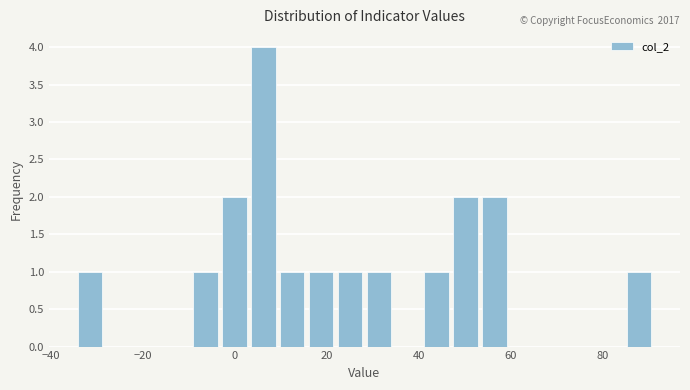

Read against the x-axis, roughly where is the centre of the tallest bar?

6